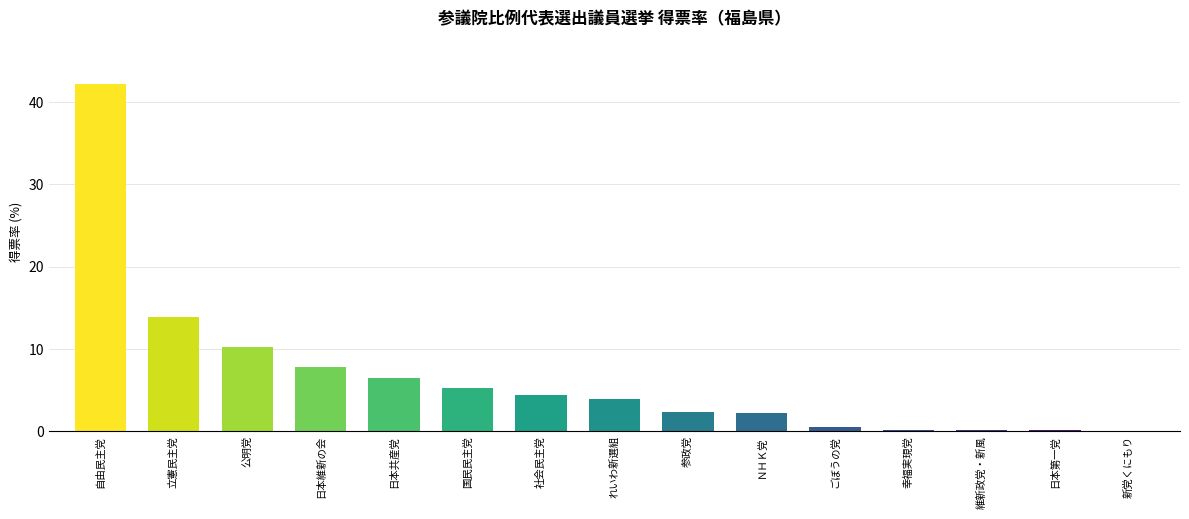

The value at 参政党 is 2.4. True or false?

True